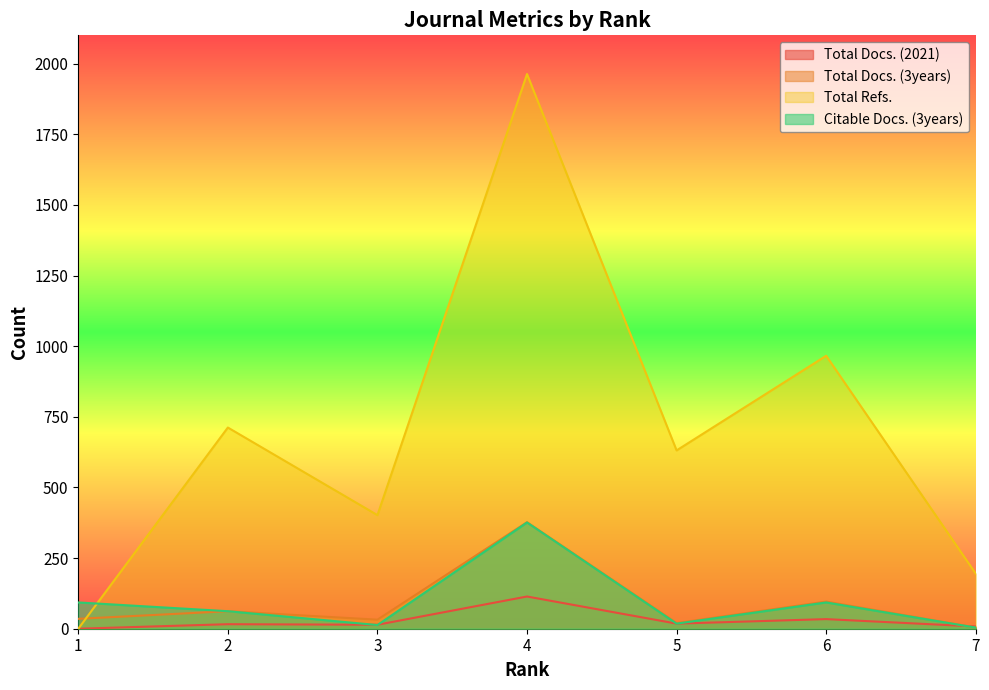

How many data points in Total Docs. (3years) are less than 35?

3